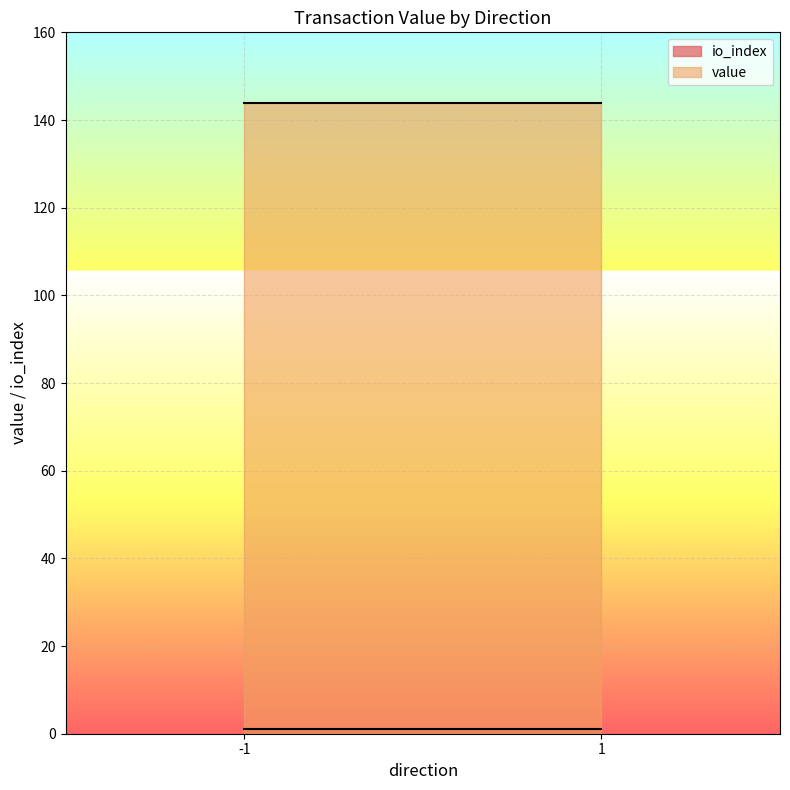

The value of value at -1 is 56.3. True or false?

False